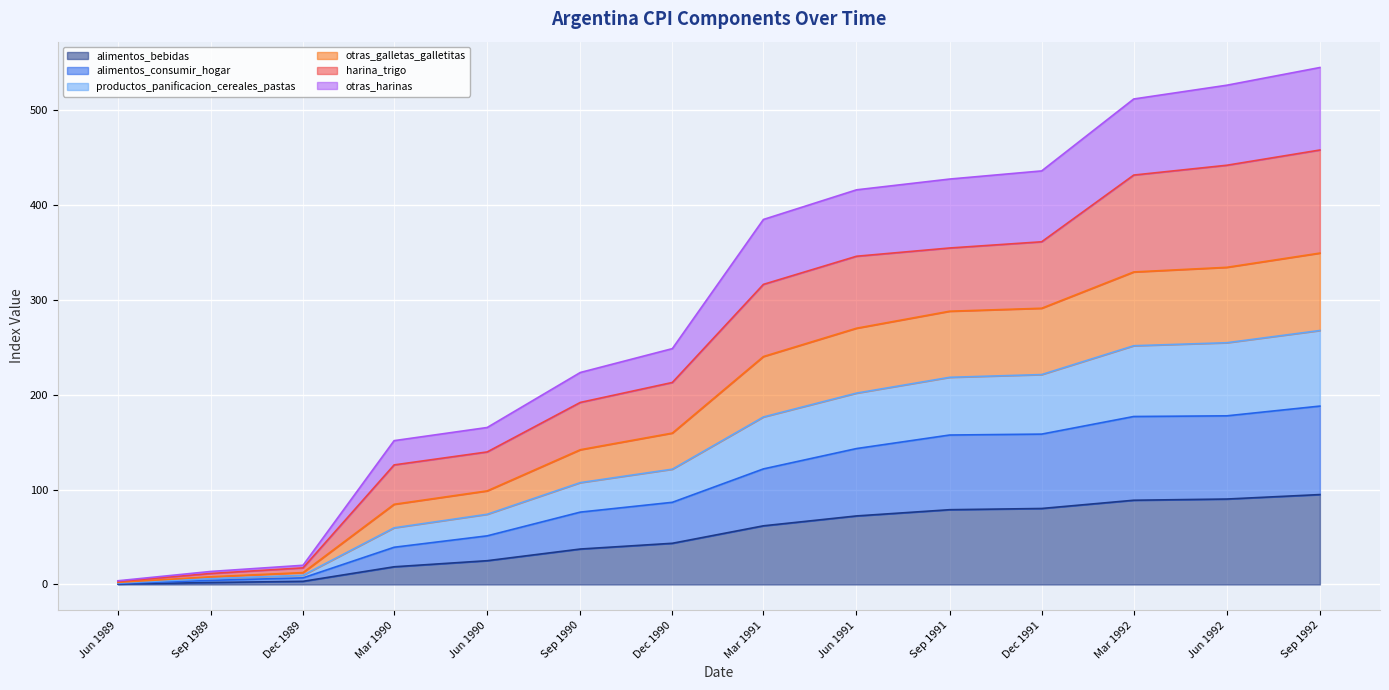

At which label is otras_galletas_galletitas closest to 175?

Dec 1990